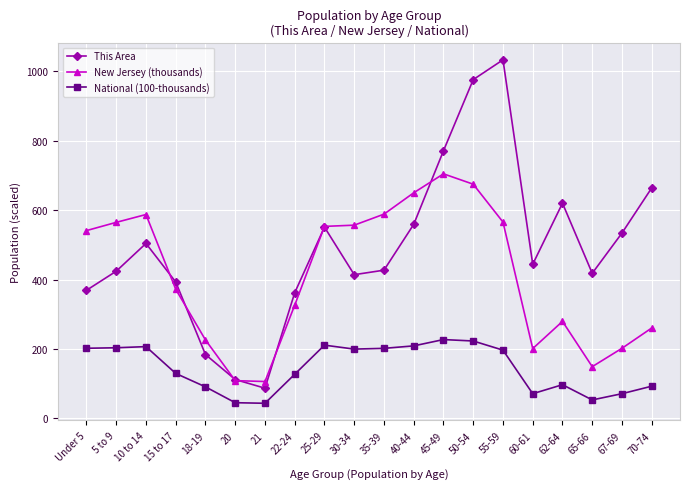

At which label does New Jersey (thousands) reach its peak?

45-49